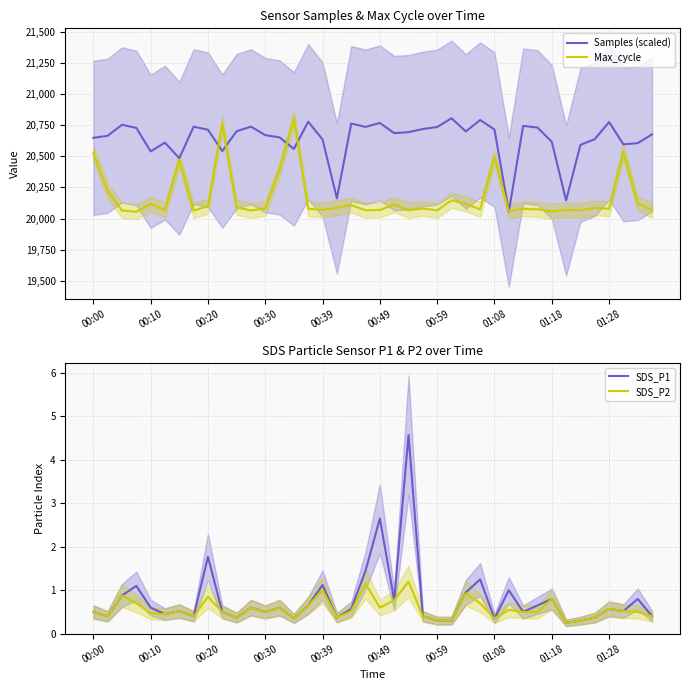

What is the highest value of the SDS_P2 series?

1.2